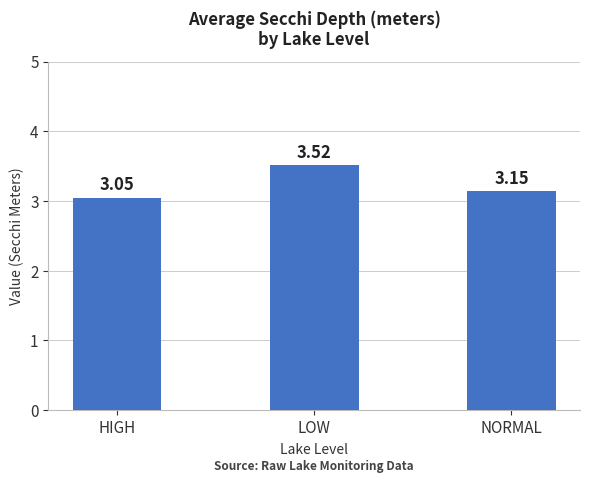

Which label corresponds to the smallest value in the chart?

HIGH